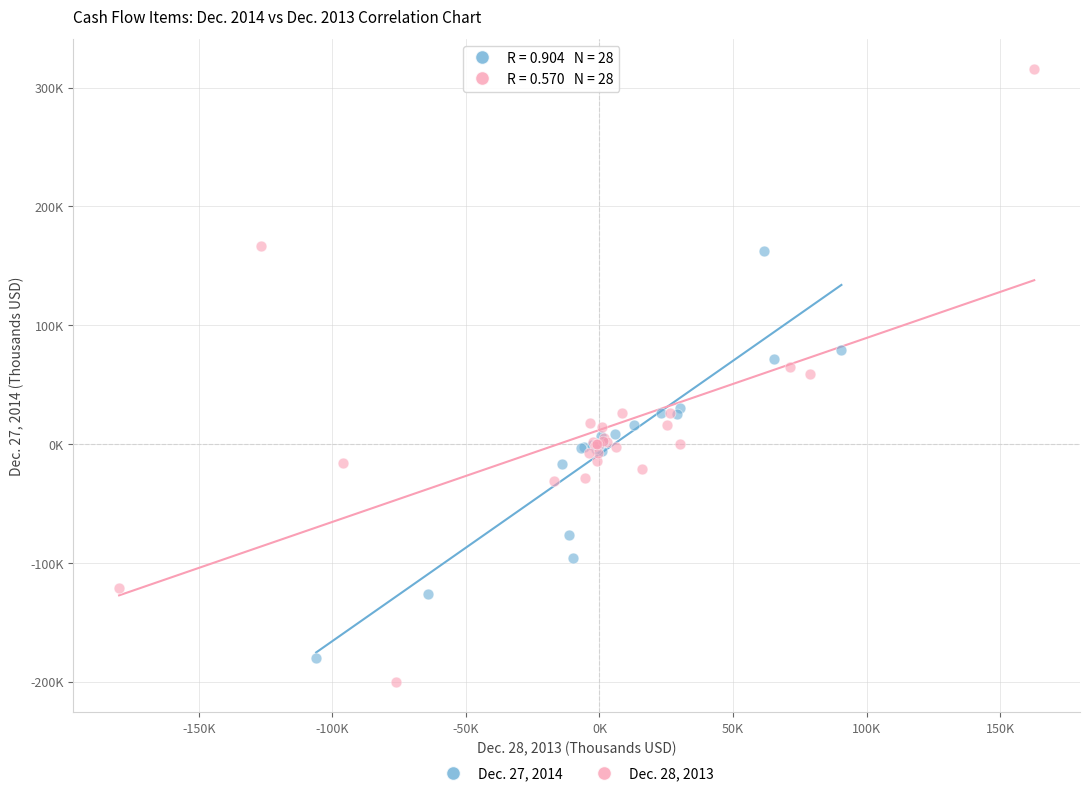

Which series contains the highest Y value?

Dec. 28, 2013